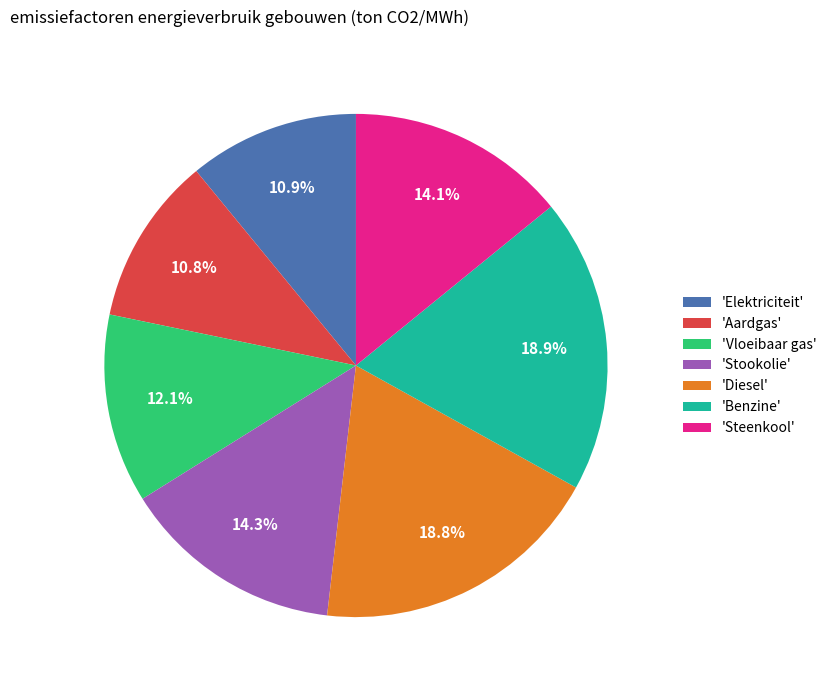

To the nearest percent, what is the average slice percentage?

14%